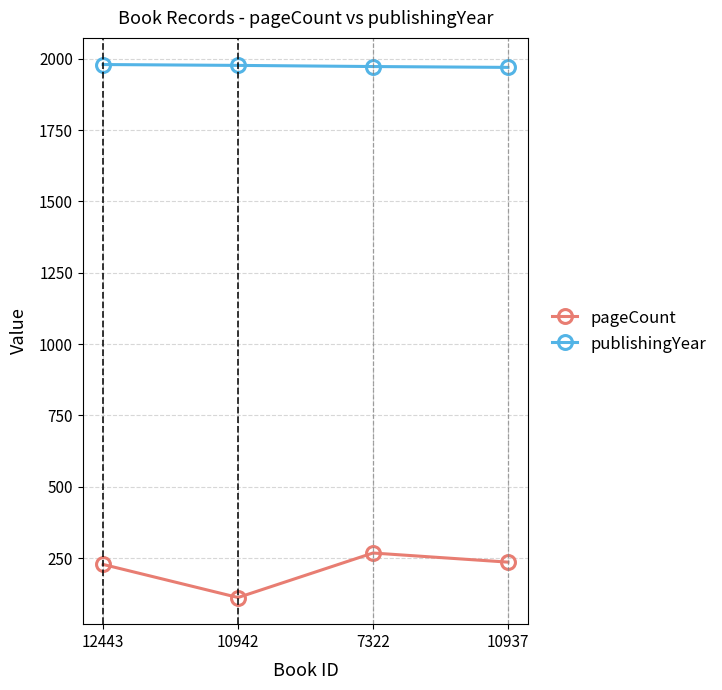

How many data points does each series have?

4